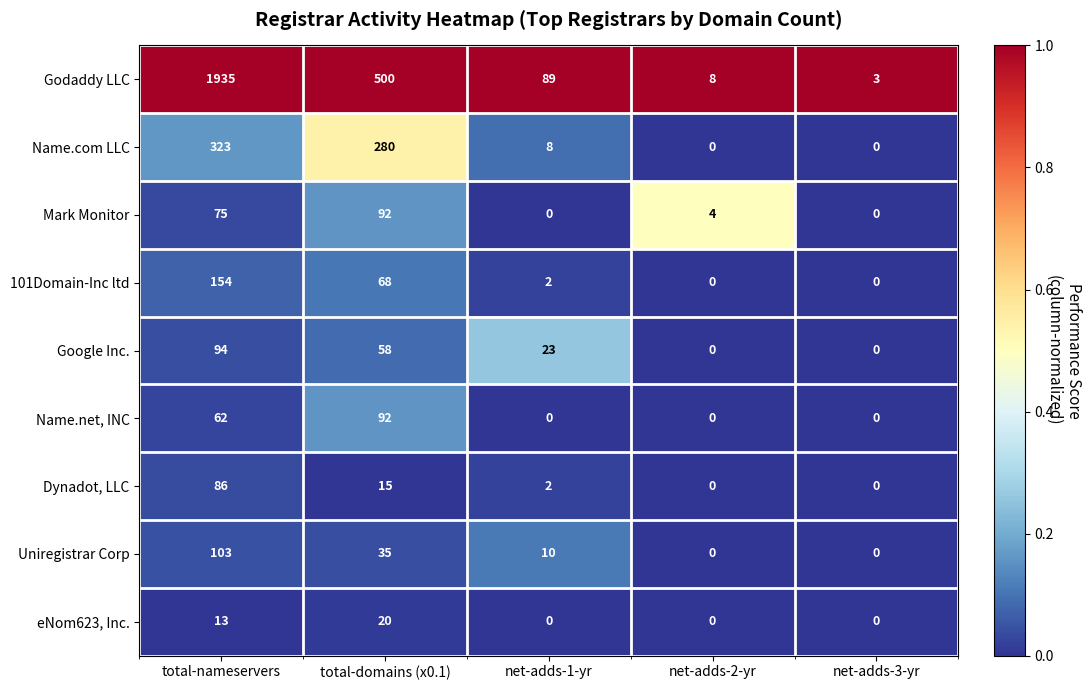

What is the difference between the highest and lowest values at total-domains (x0.1)?

485